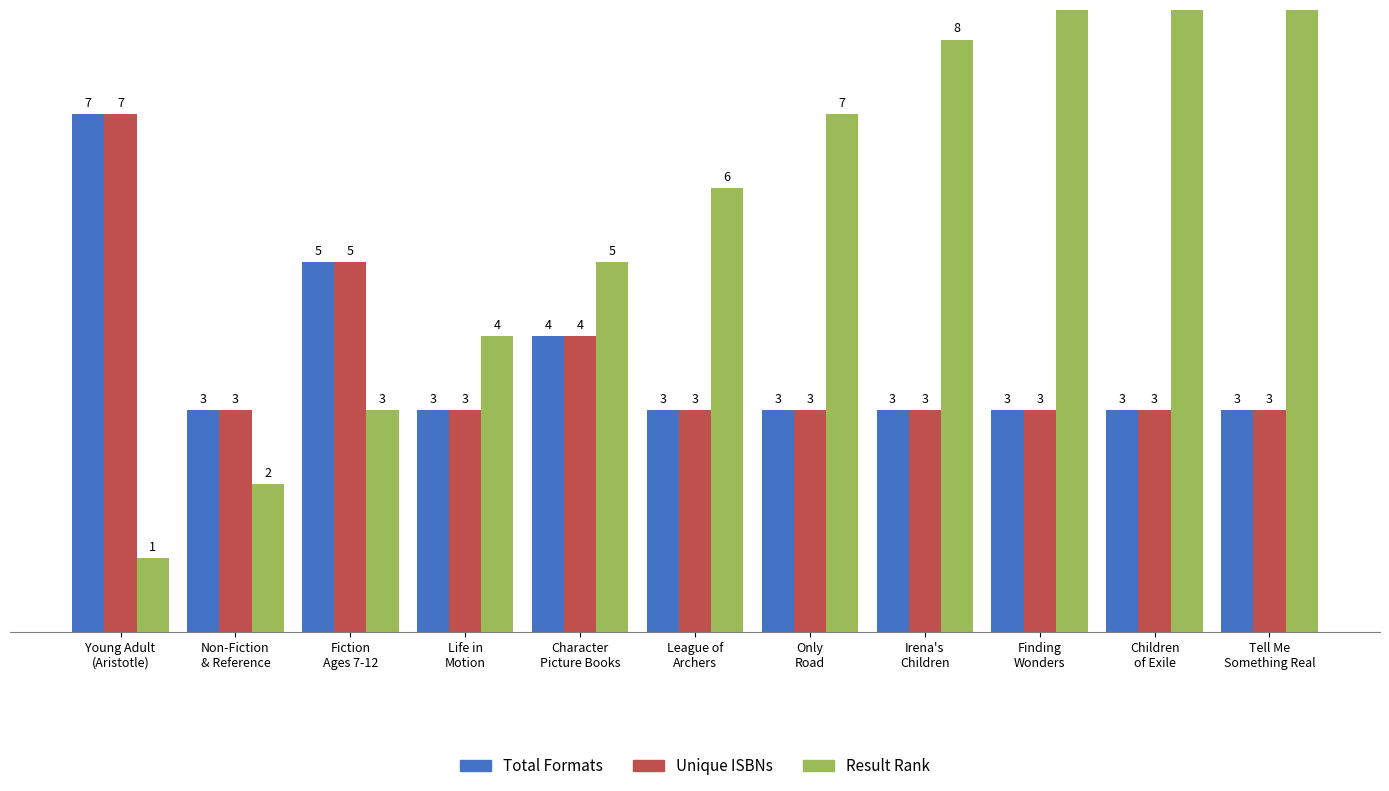

What is the total value across all series at Irena's
Children?

14